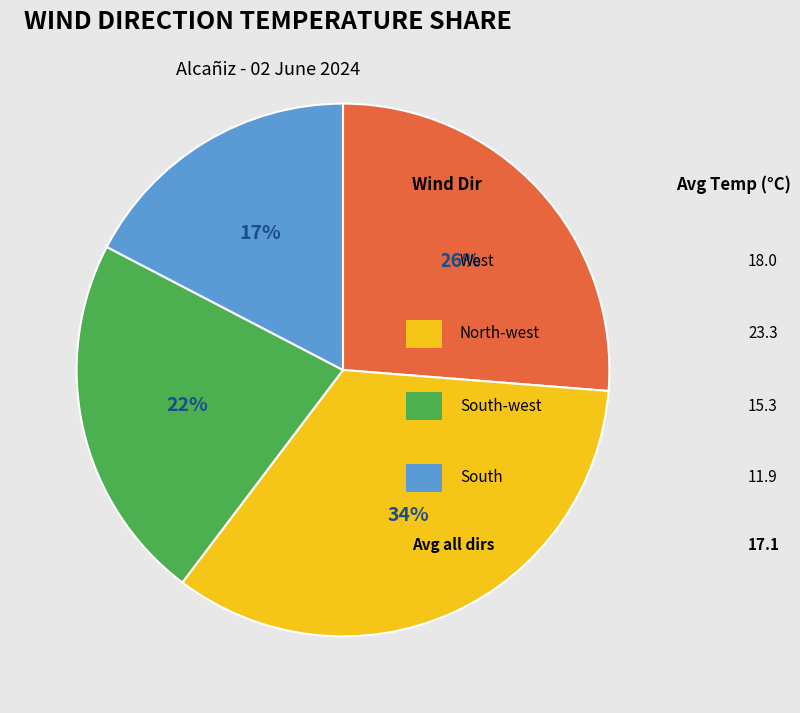

Does any single category account for the majority?

No